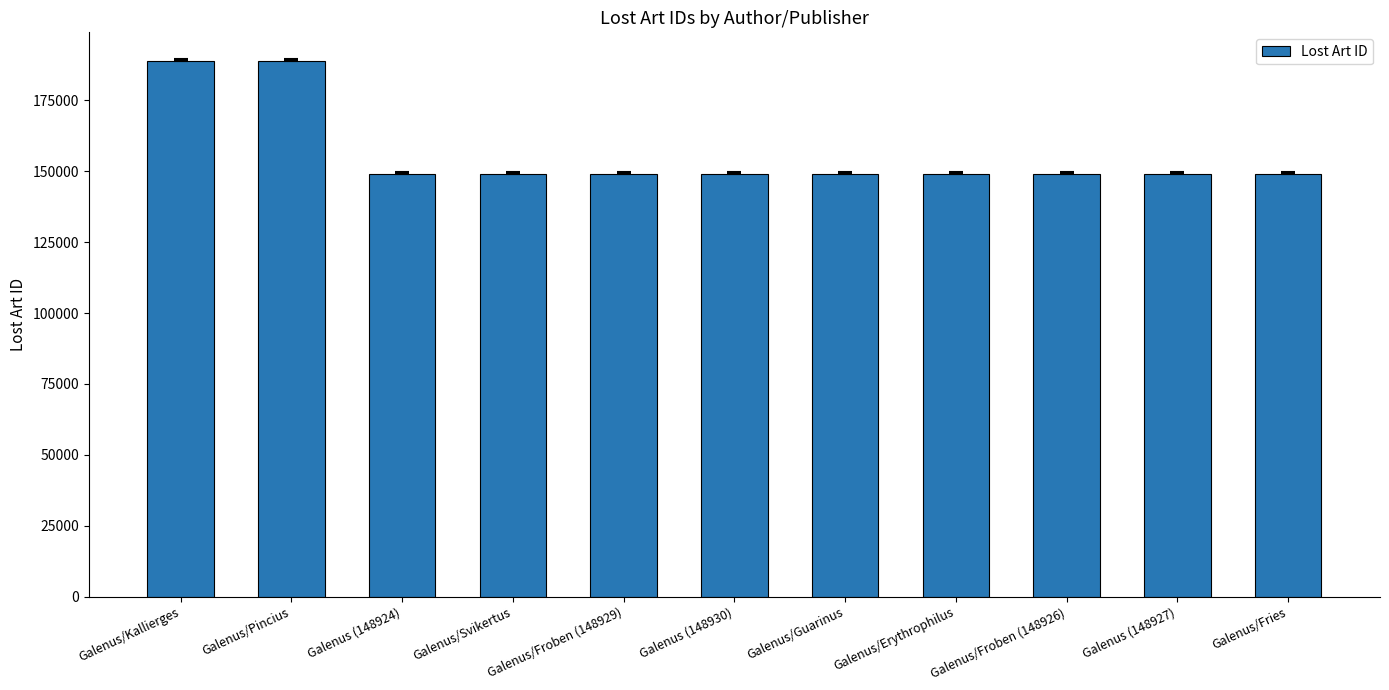

True or false: the data shows 255878 at Galenus/Svikertus.

False